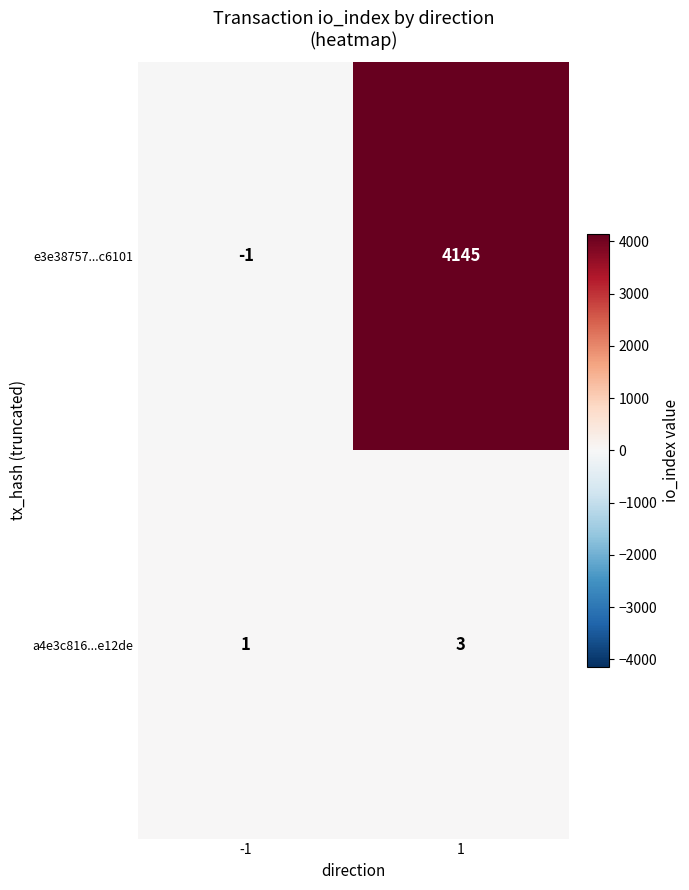

Reading left to right, transcribe all the data shown in this chart.

e3e38757...c6101: -1	4145
a4e3c816...e12de: 1	3